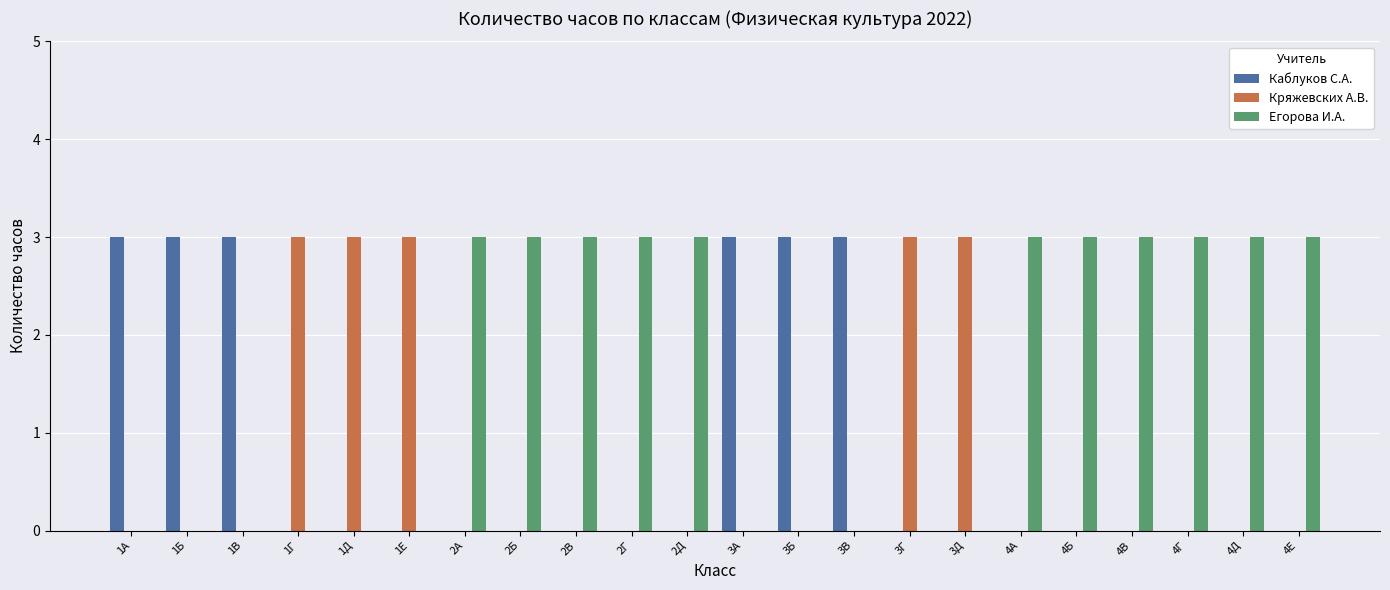

What is the highest value of the Кряжевских А.В. series?

3